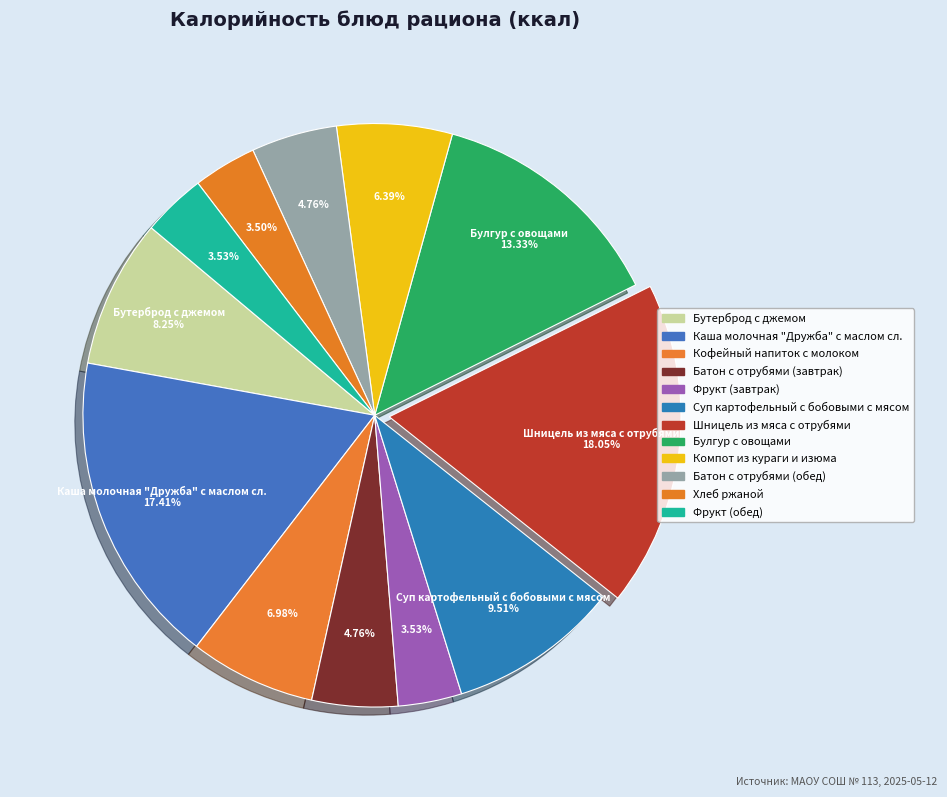

Which has a higher value, Компот из кураги и изюма or Кофейный напиток с молоком?

Кофейный напиток с молоком